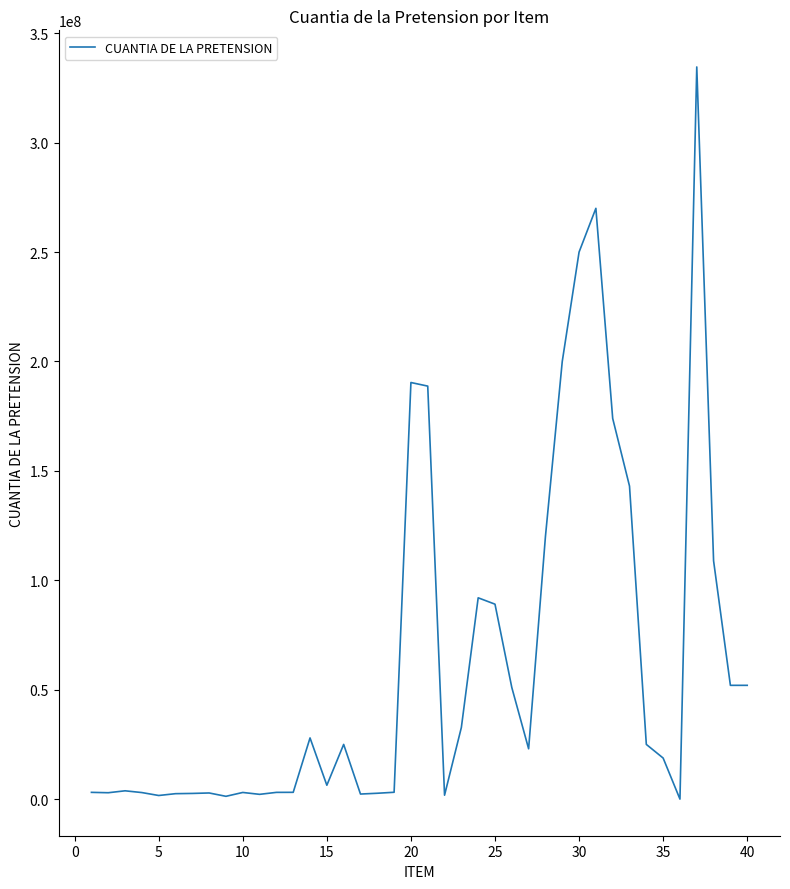

How many lines are shown in the chart?

1